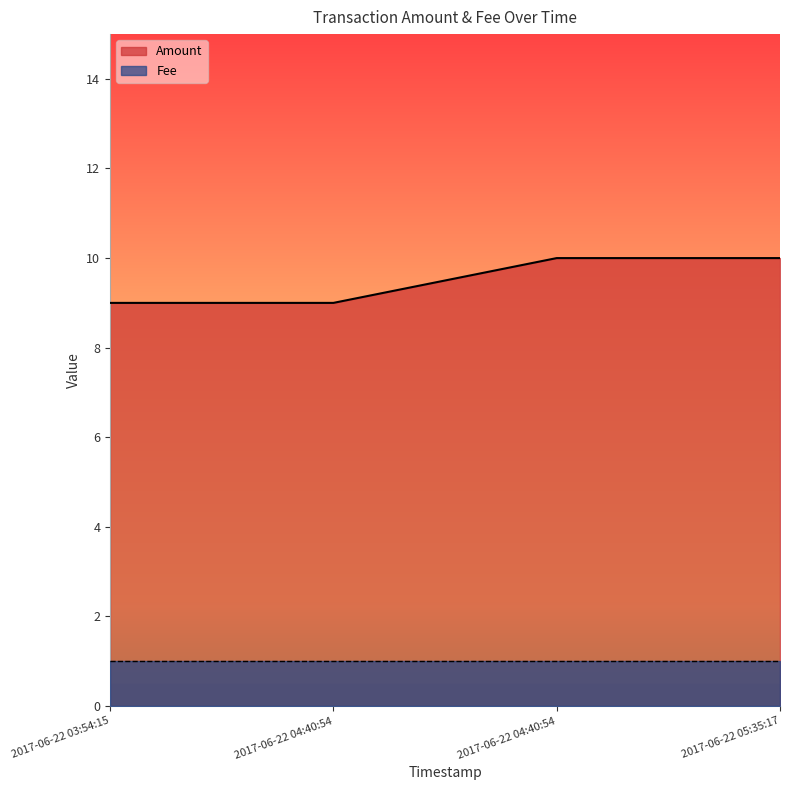

Does the chart display data point markers on the line(s)?

No